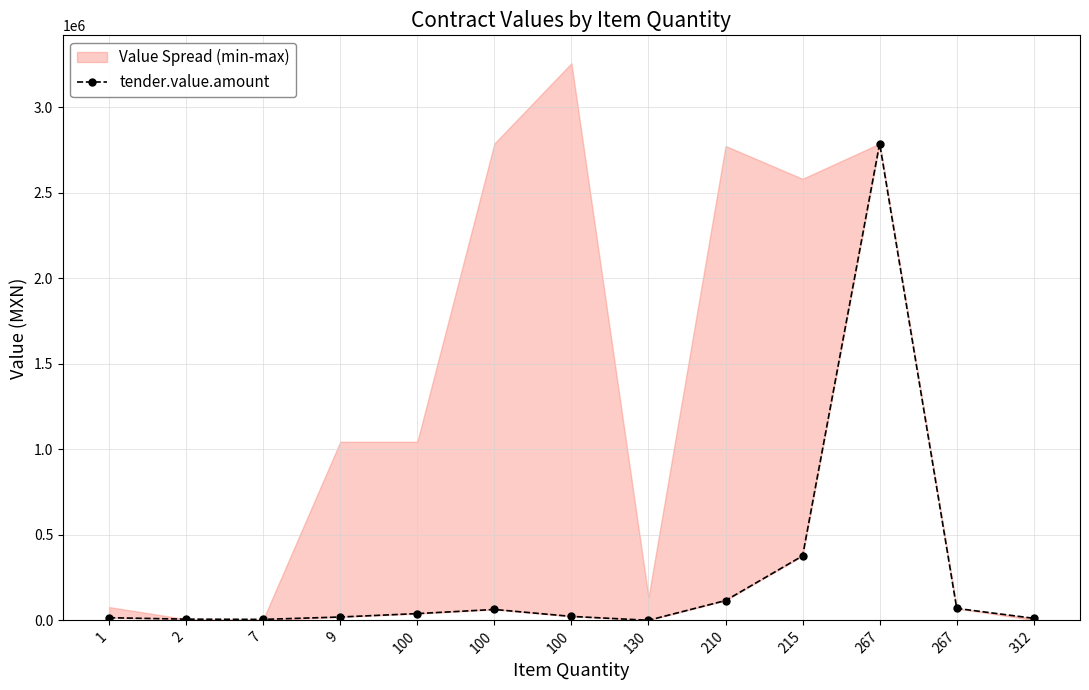

At which category does the data reach its first local peak?

100